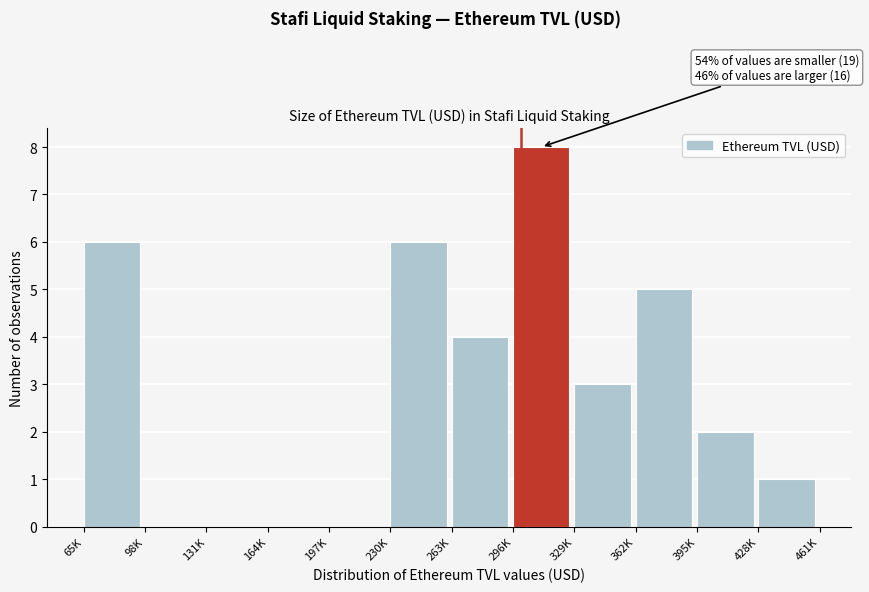

Reading right to left, transcribe all the data shown in this chart.

428K=1	395K=2	362K=5	329K=3	296K=8	263K=4	230K=6	197K=0	164K=0	131K=0	98K=0	65K=6